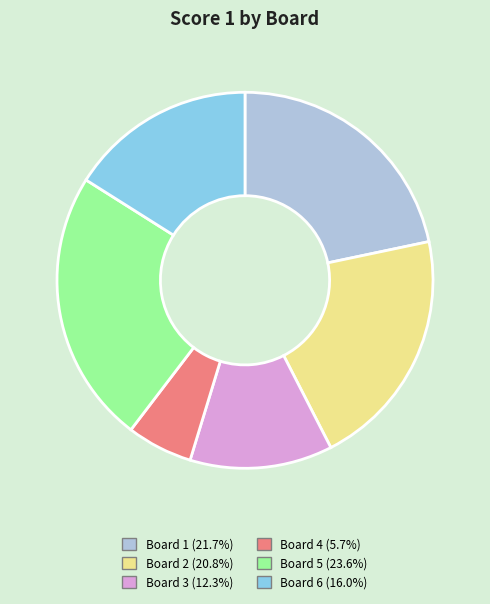

Which slice is the largest?

Board 5